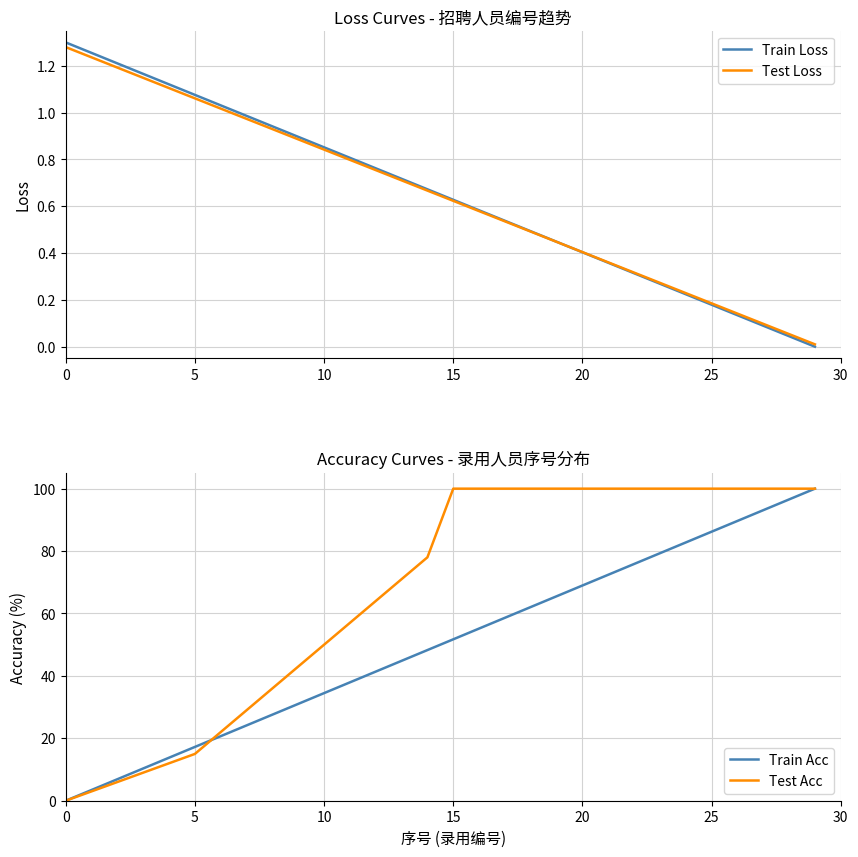

What is the spread (max minus min) of values at 22?

99.7